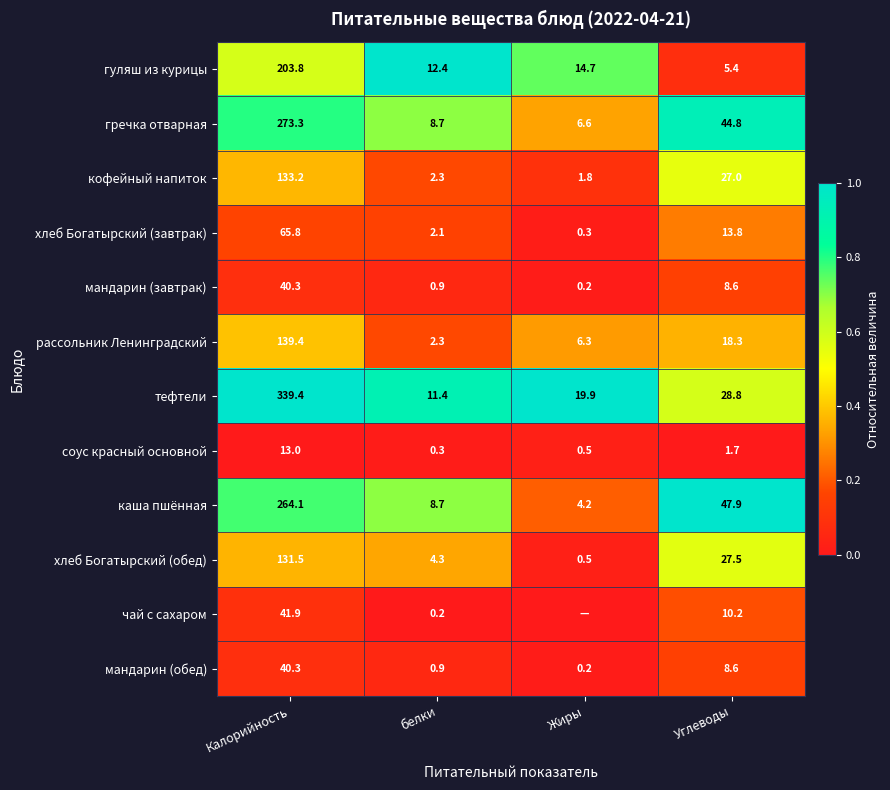

Rank the categories by мандарин (завтрак) value from highest to lowest.

Калорийность, Углеводы, белки, Жиры